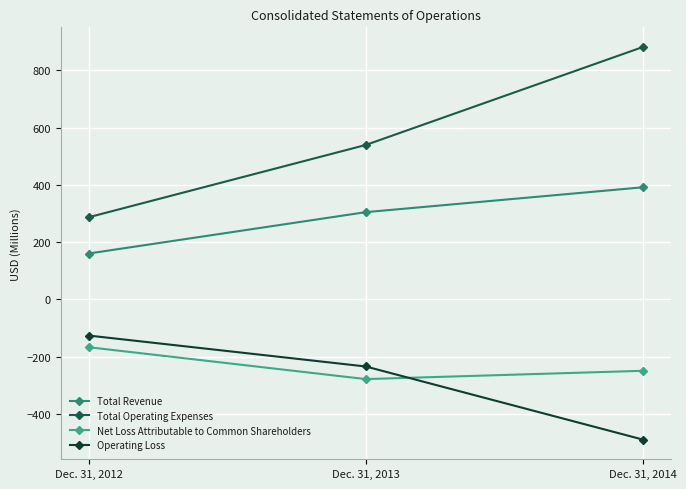

What value does the Total Revenue series have at Dec. 31, 2014?

391.5